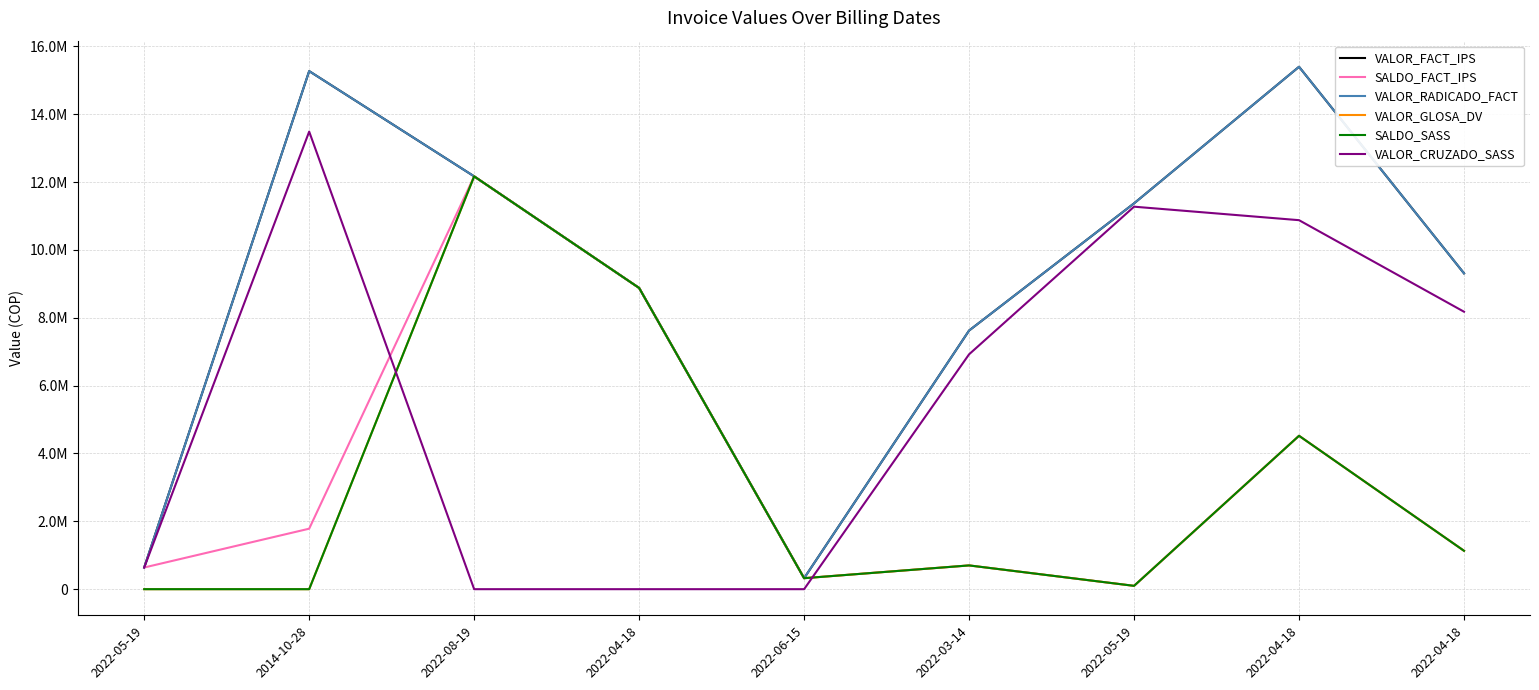

What is the label of the 3rd point from the right?

2022-05-19